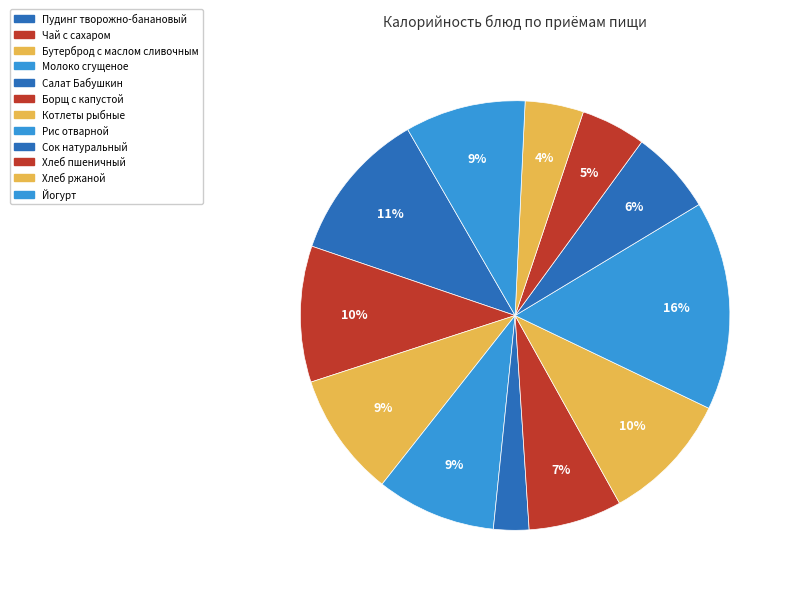

How many segments does this pie chart have?

12